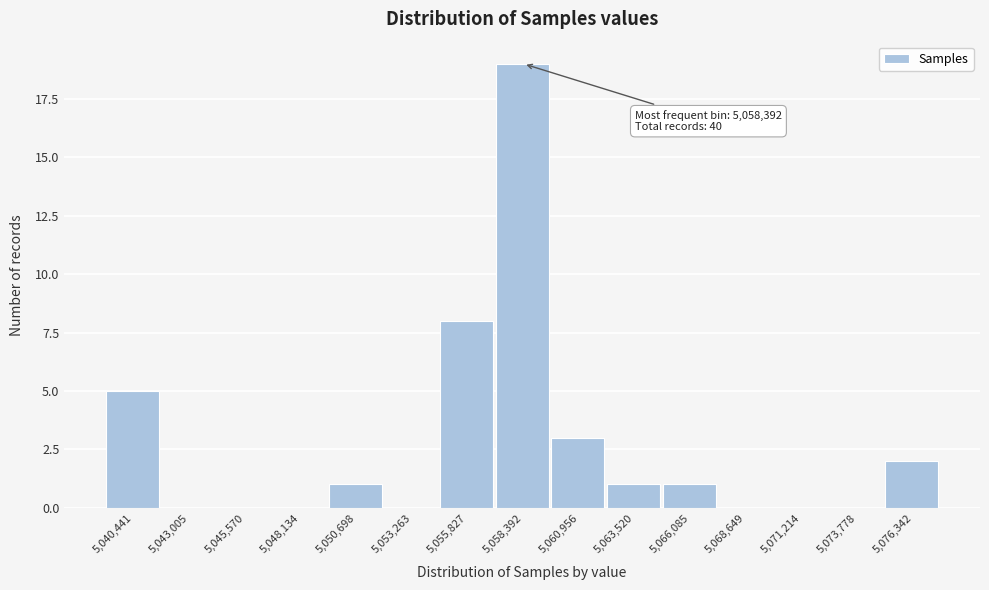

Over which range of the x-axis is the bar tallest?

5057000 to 5059500